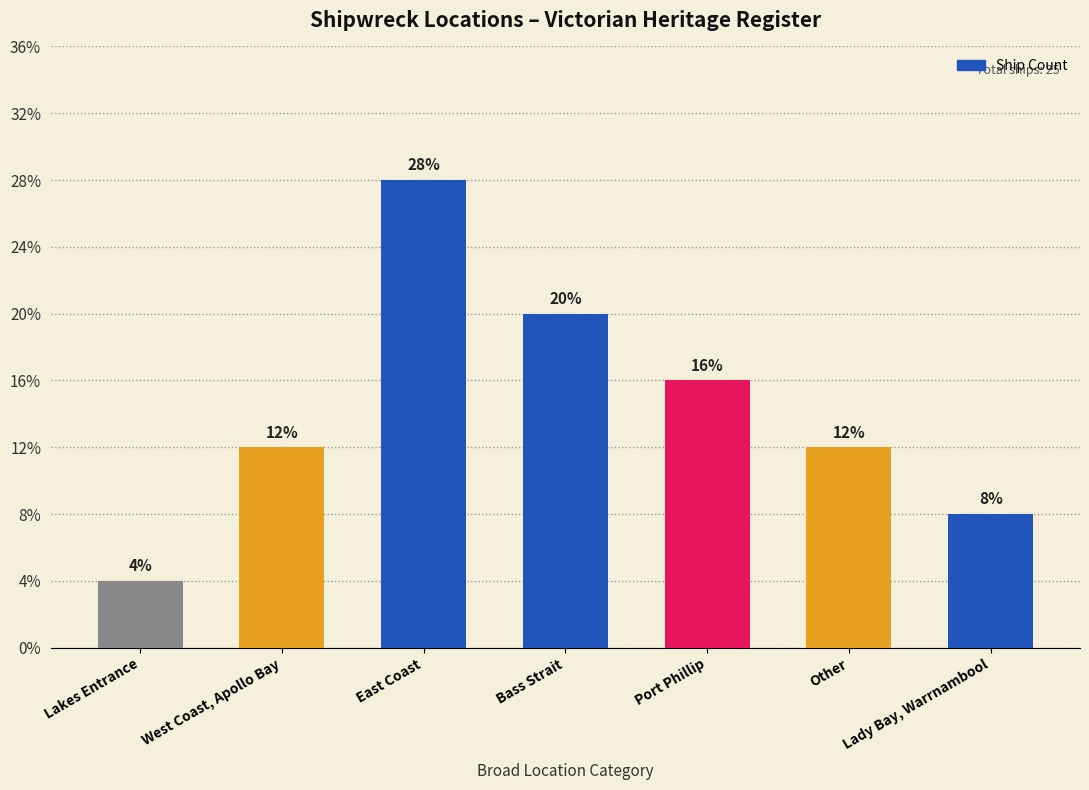

What is the average value?

4